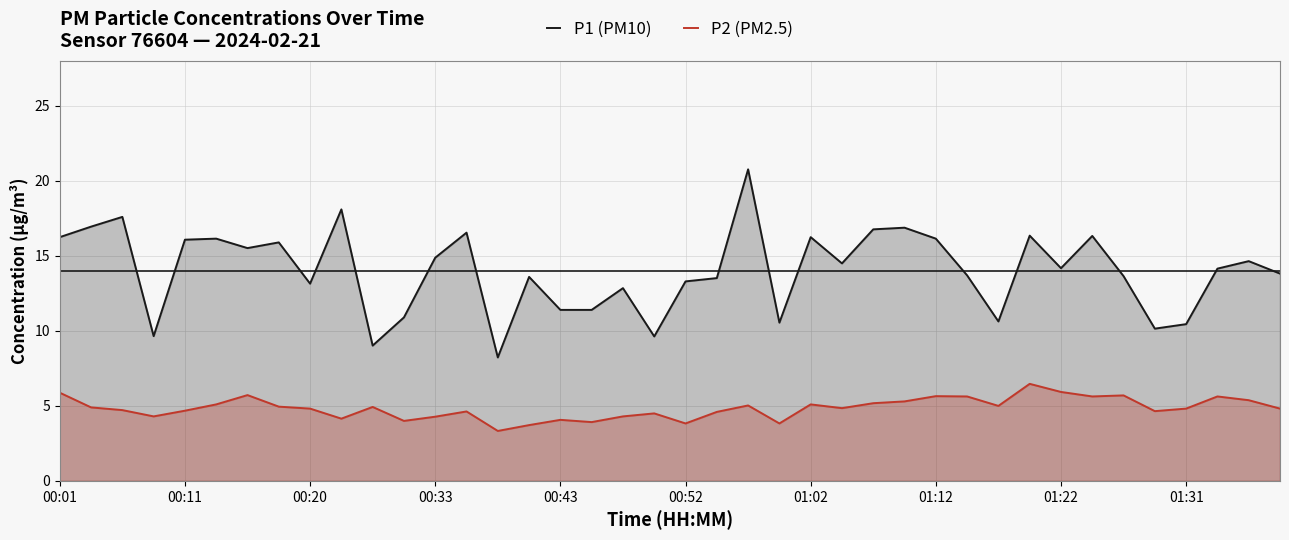

What is the sum of all P1 (PM10) values?

560.6